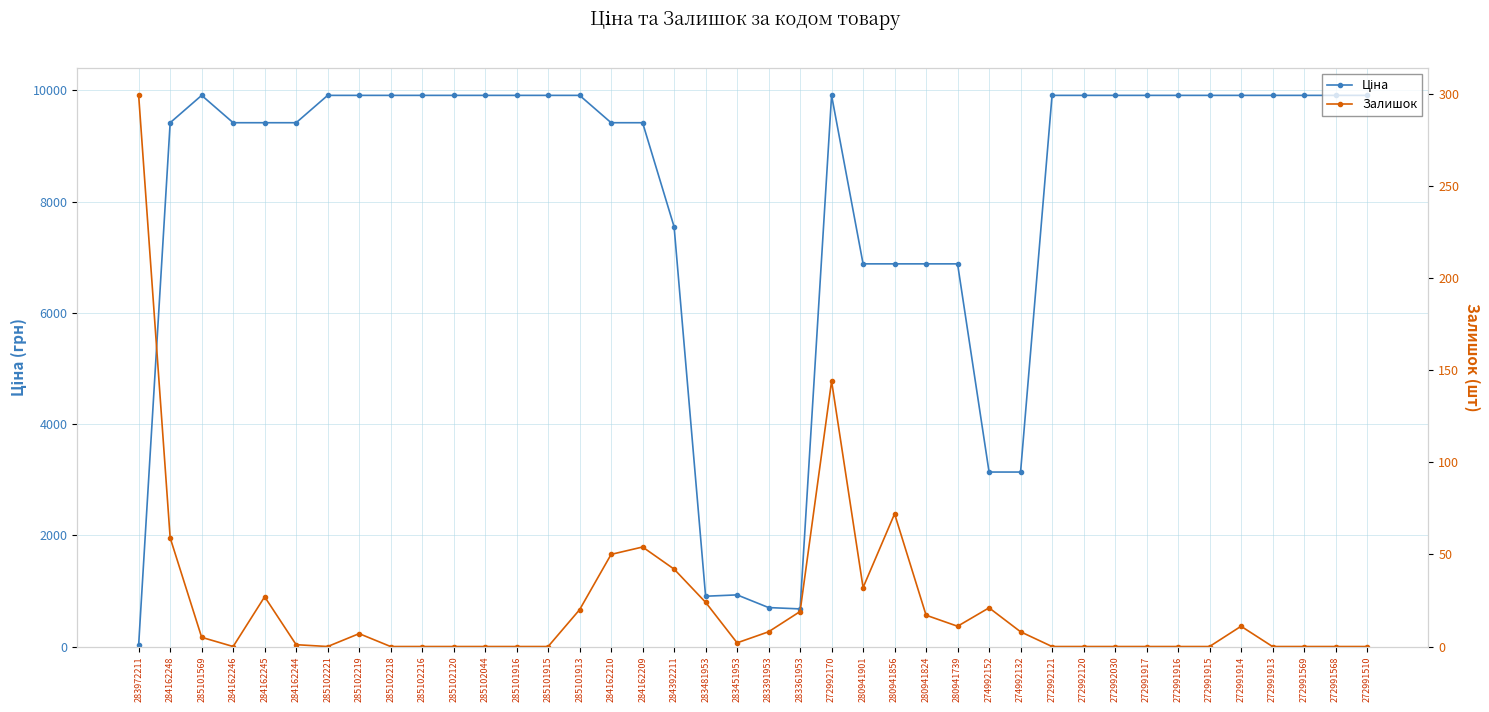

Is it true that Залишок equals 251.9 at 272992170?

False